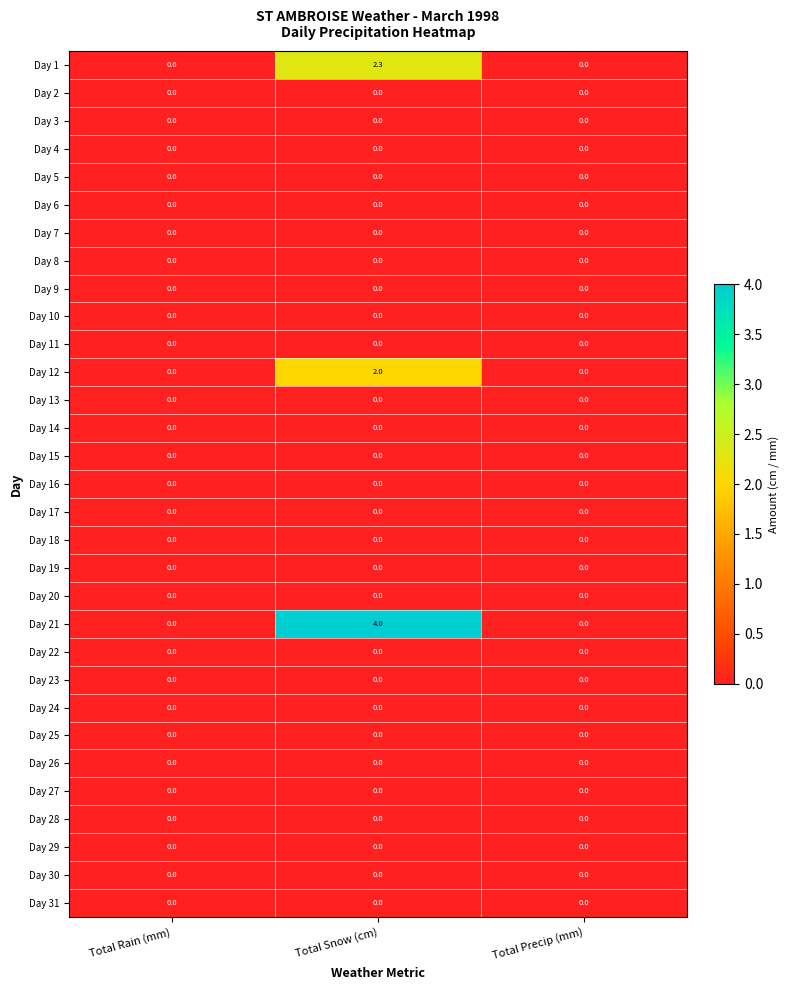

At which category is the sum across all series the highest?

Total Snow (cm)